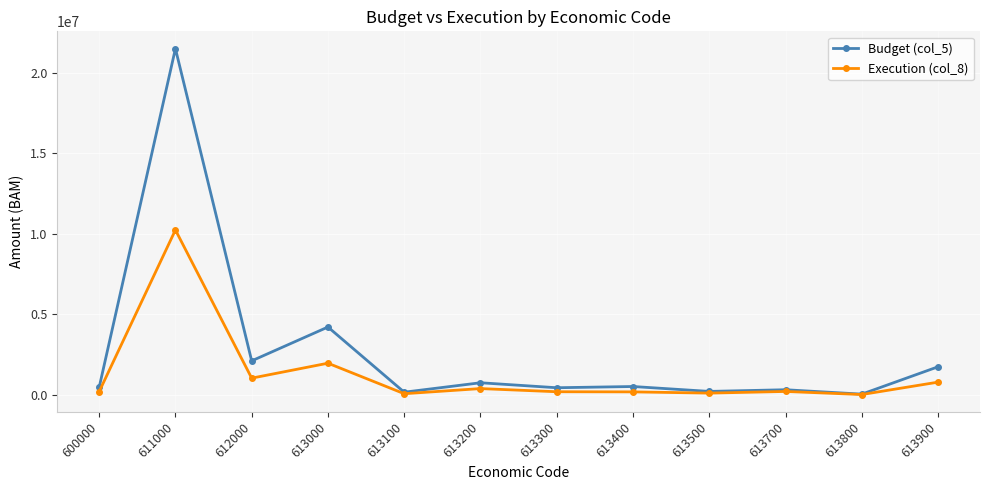

What is the total value across all series at 613300?

629049